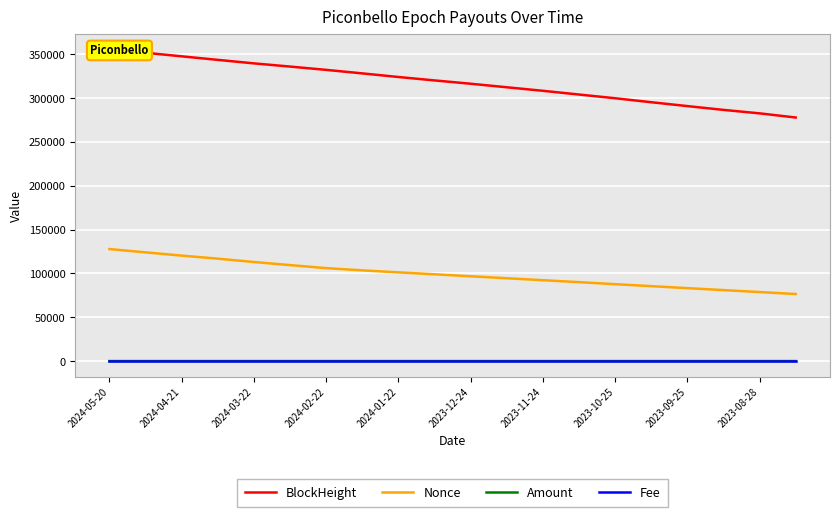

True or false: Amount and Nonce cross at least once.

False